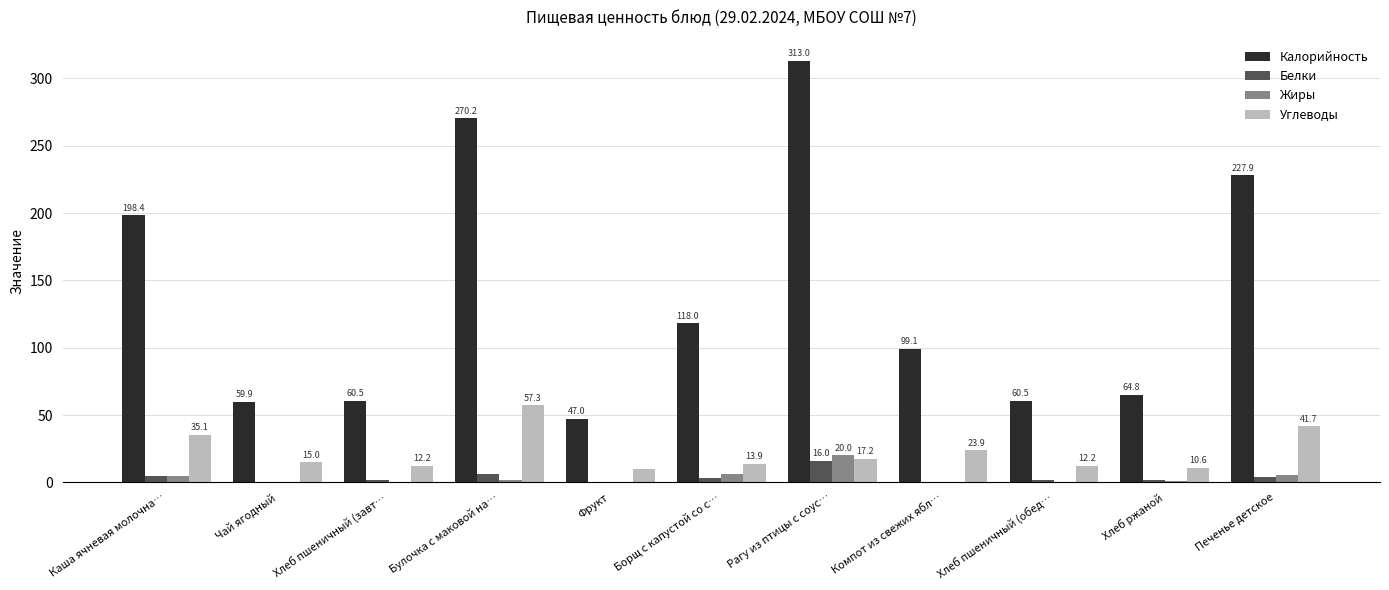

What is the sum of the Калорийность values at Печенье детское and Чай ягодный?

287.8